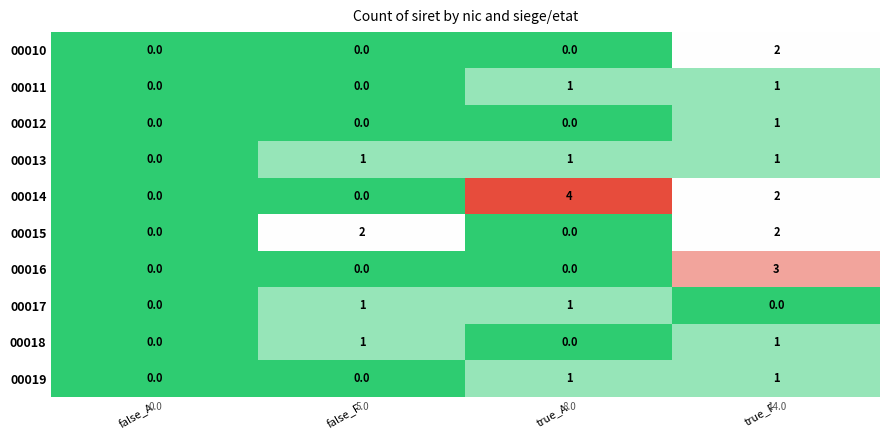

How many 00017 values are between 0 and 1?

4